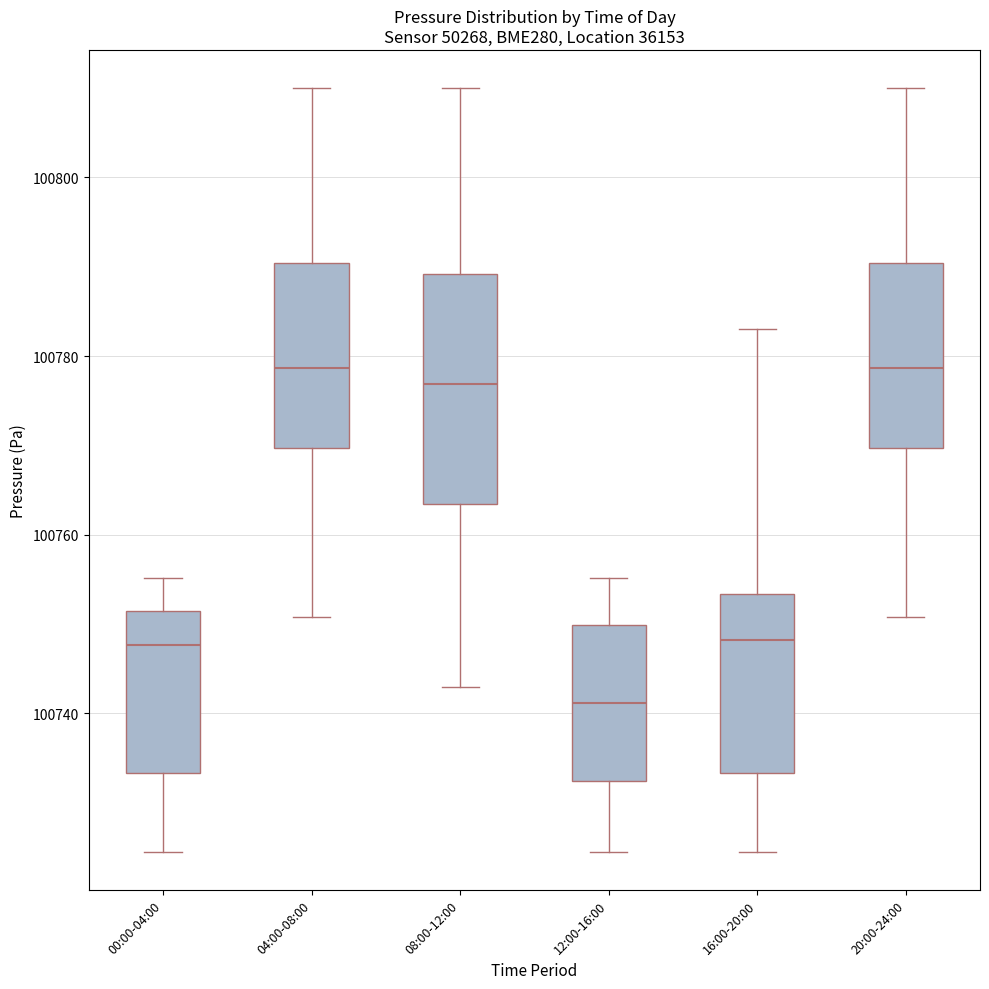

Reading left to right, transcribe this box plot: for each box, give where its median line is, the range the box spans, and where its two whiskers end, as read against the y-axis. The values are not printed on the chart, so give them approximately, as read against the axis.

00:00-04:00: median 100748, box 100734 to 100752, whiskers 100724 to 100756
04:00-08:00: median 100778, box 100770 to 100790, whiskers 100750 to 100810
08:00-12:00: median 100776, box 100764 to 100790, whiskers 100742 to 100810
12:00-16:00: median 100742, box 100732 to 100750, whiskers 100724 to 100756
16:00-20:00: median 100748, box 100734 to 100754, whiskers 100724 to 100784
20:00-24:00: median 100778, box 100770 to 100790, whiskers 100750 to 100810